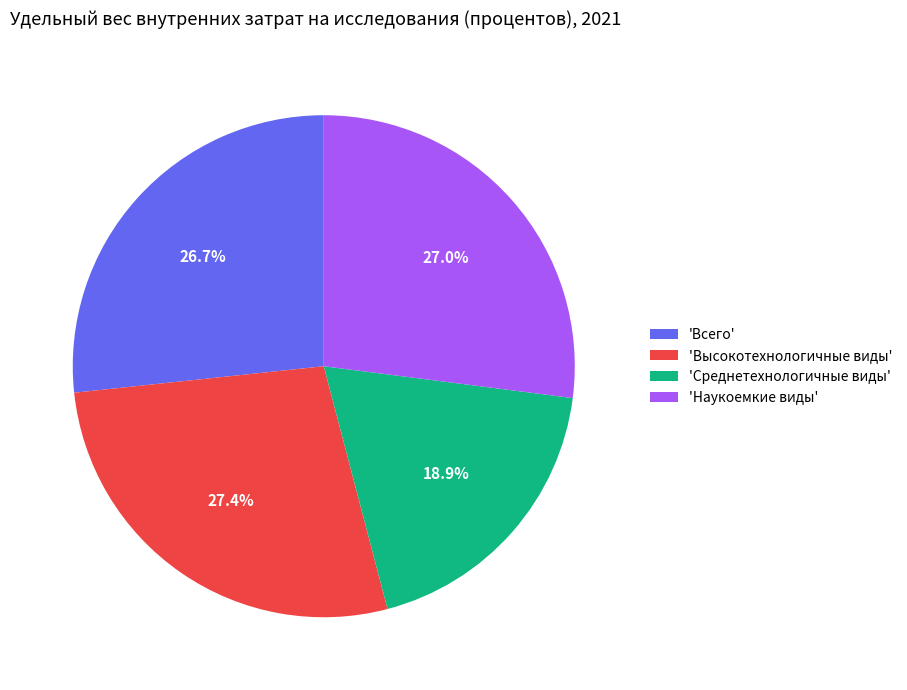

Is there any slice that represents more than half of the pie?

No